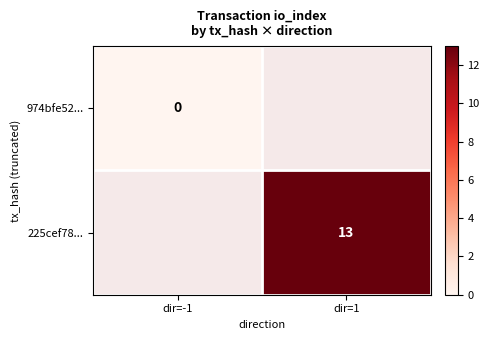

What is the maximum value shown in the chart?

13.0